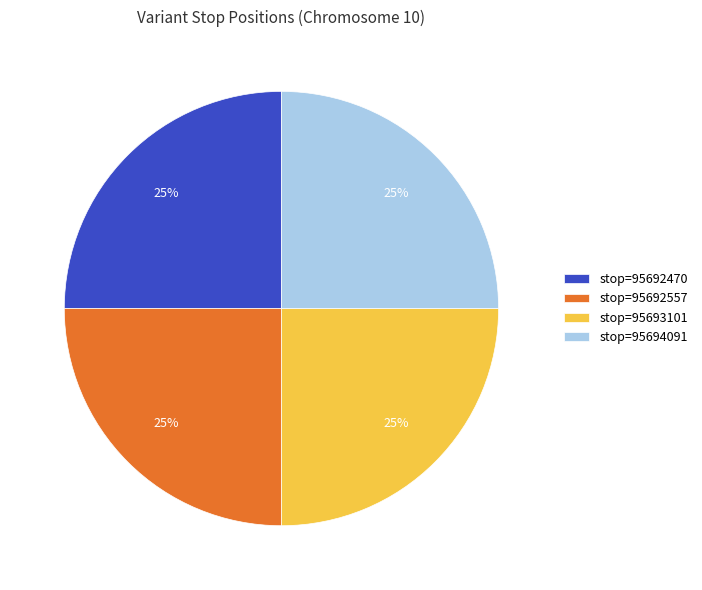

What is the ratio of the value at stop=95692557 to the value at stop=95693101?

1.0